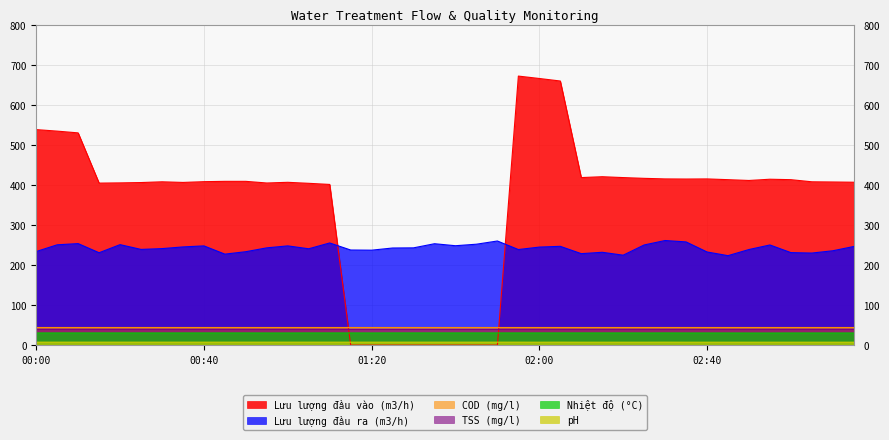

Where is the first local minimum for Lưu lượng đầu ra (m3/h)?

00:15